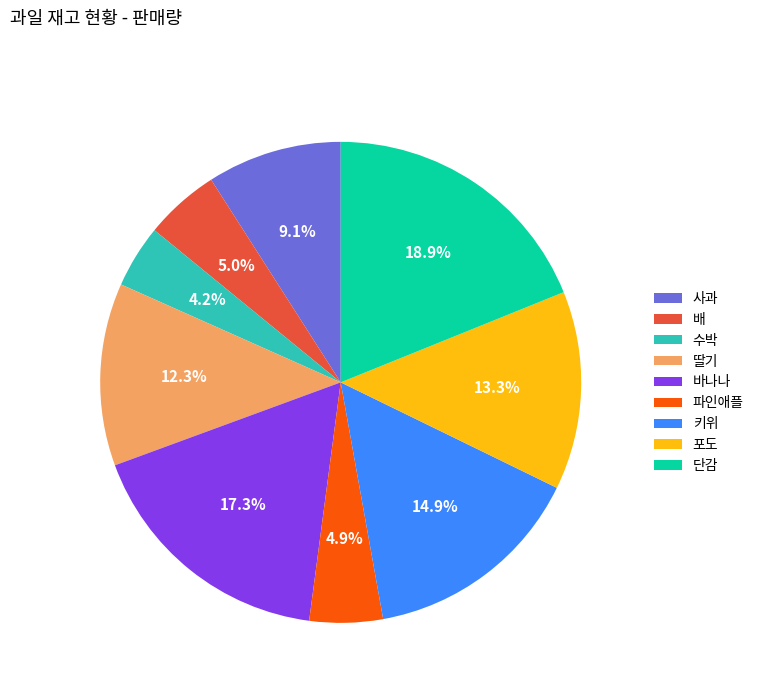

Which category has the biggest portion of the pie?

단감